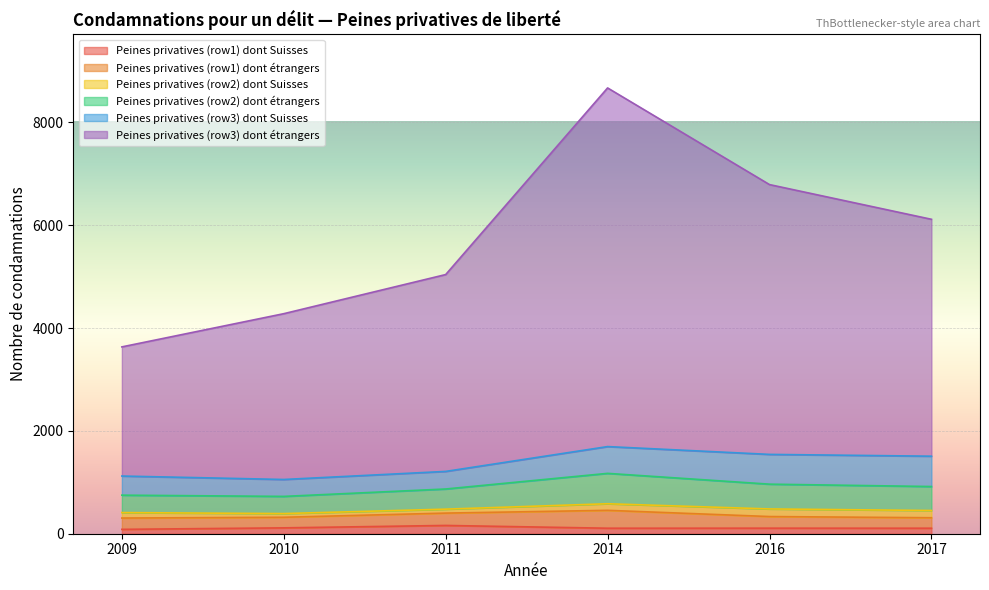

Which series has the largest total across all categories?

Peines privatives (row3) dont étrangers